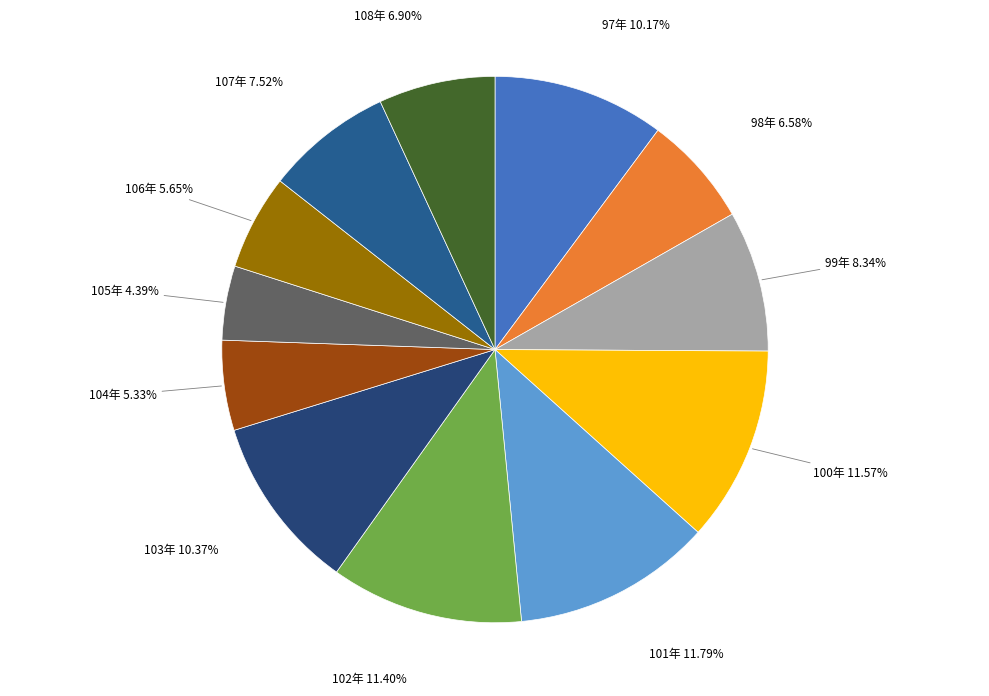

What percentage is the 99年 slice, to the nearest percent?

8%